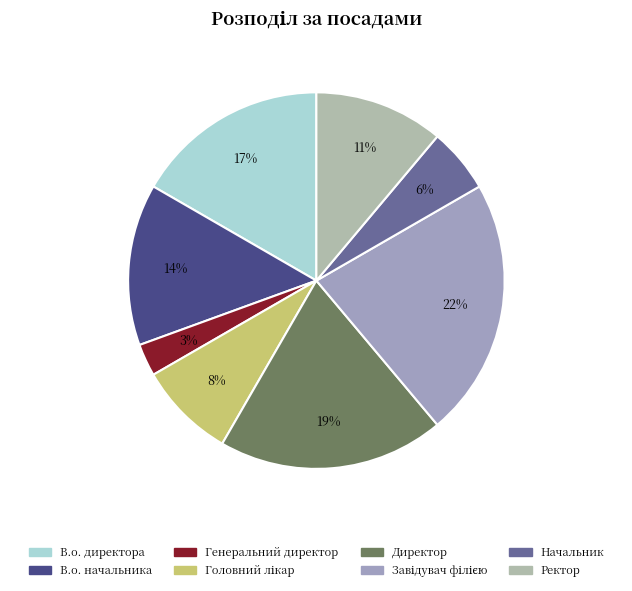

The В.о. директора slice represents 25% of the pie. True or false?

False